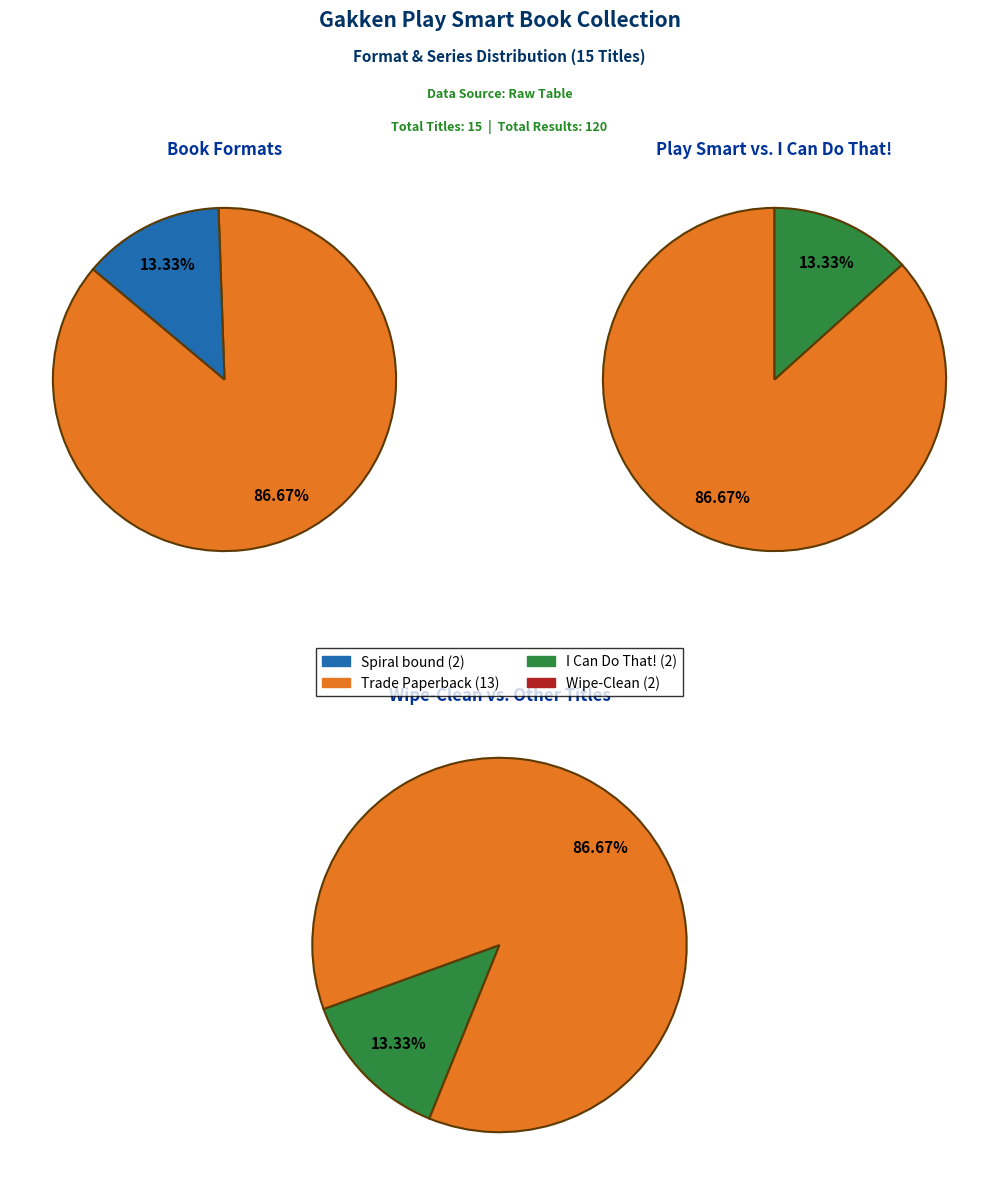

True or false: Trade Paperback accounts for 87% of the total.

True